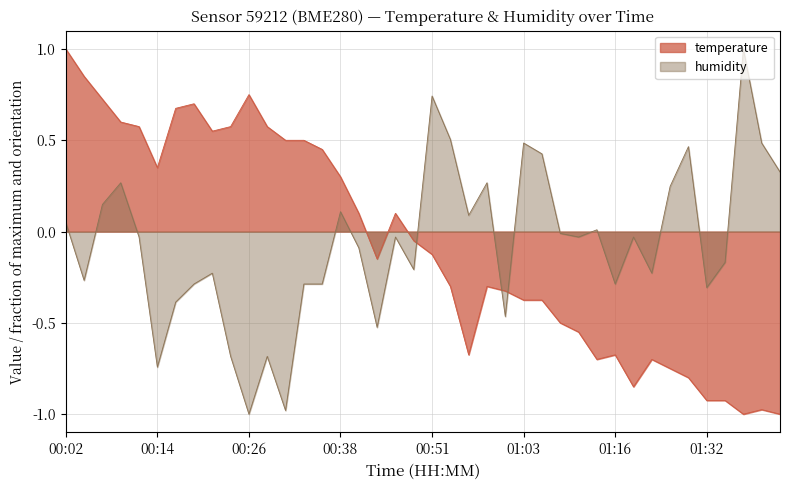

What is the difference between the highest and lowest values at 01:05?

0.8